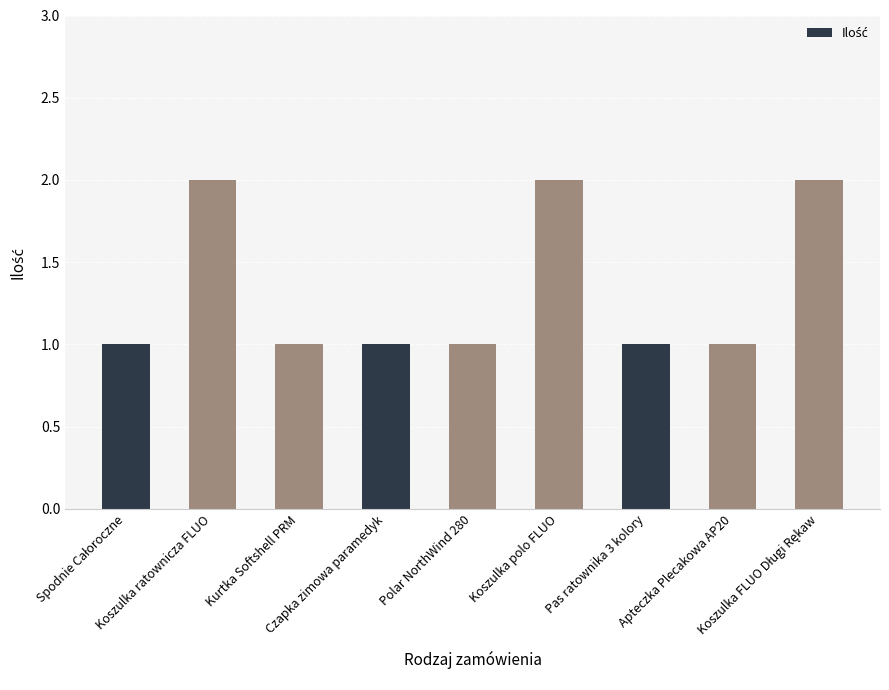

How many bars are there in total?

9